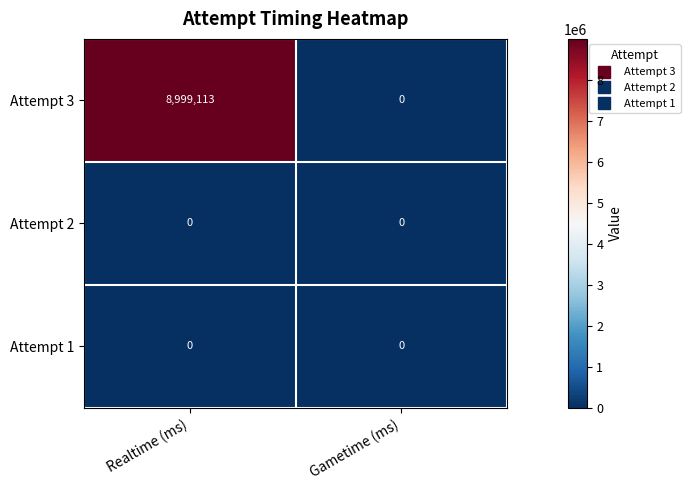

Which category has the highest value across all series?

Realtime (ms)